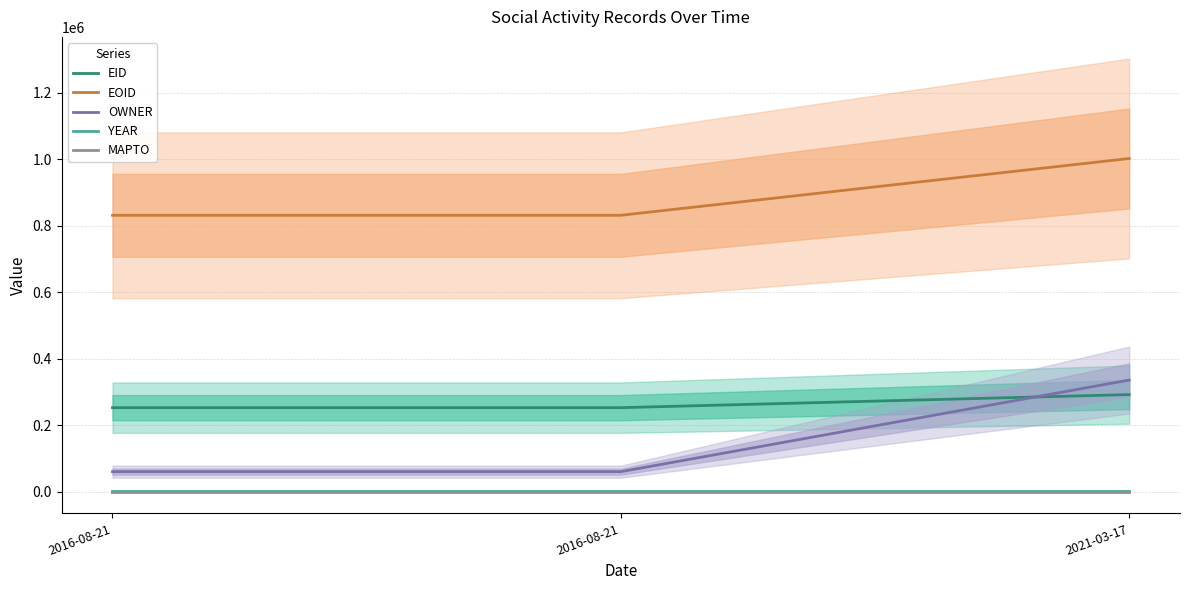

Reading left to right, transcribe all the data shown in this chart.

EID: 252926	252927	292259
EOID: 831811	831810	1002699
OWNER: 60265	60265	335959
YEAR: 2013	2013	2013
MAPTO: 0	0	0